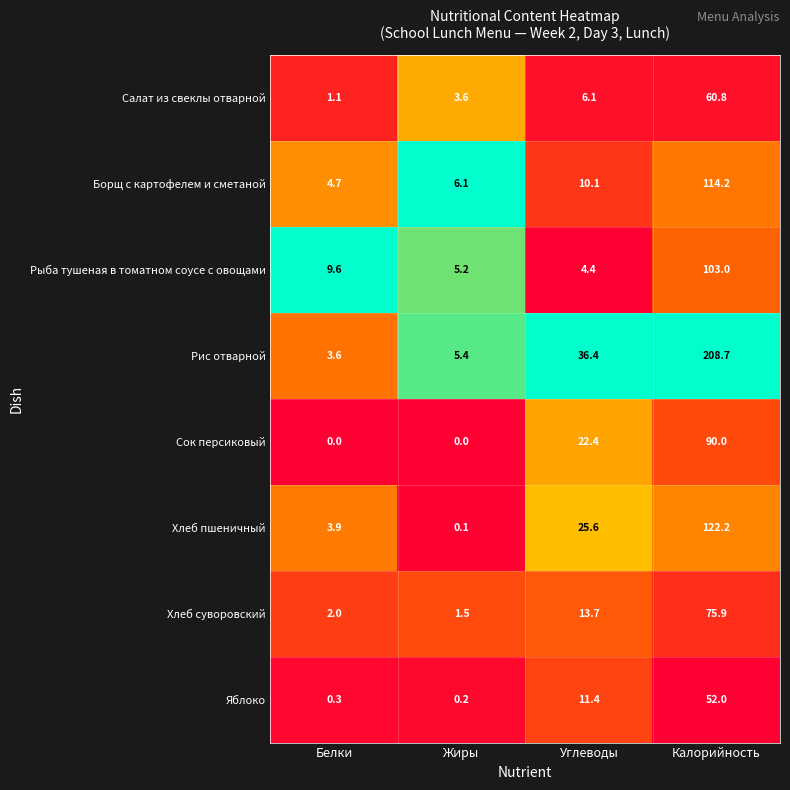

What is the greatest value displayed?

208.7